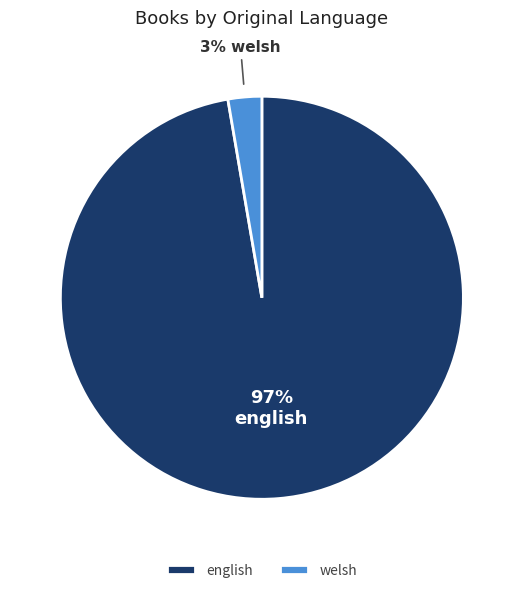

To the nearest percent, what is the combined percentage of english and welsh?

100%